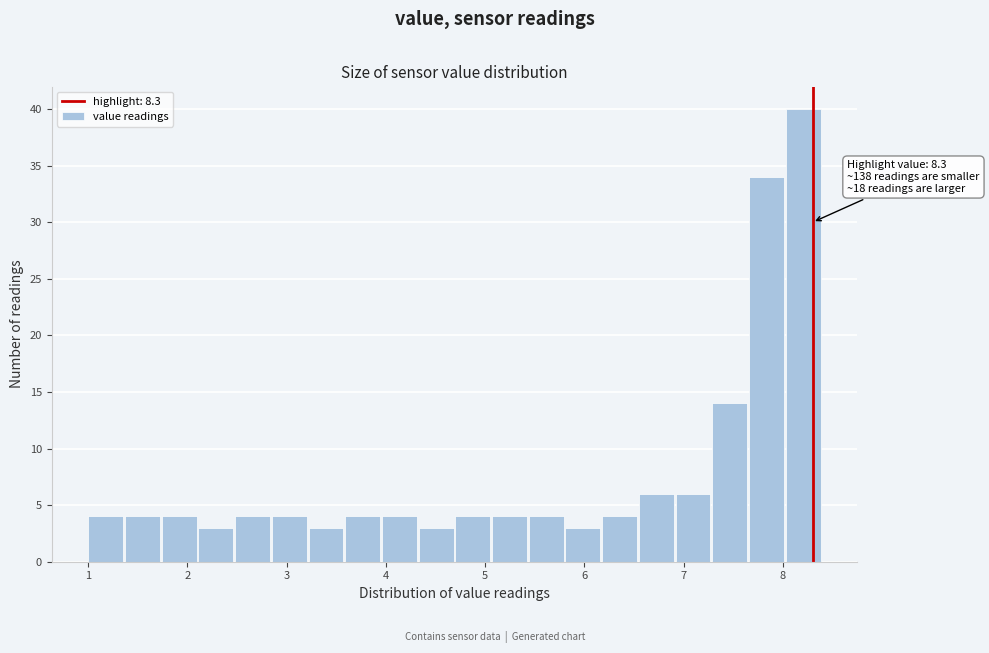

Around what value on the x-axis is the tallest bar? Give the approximate position of its centre, as read against the axis.

8.2